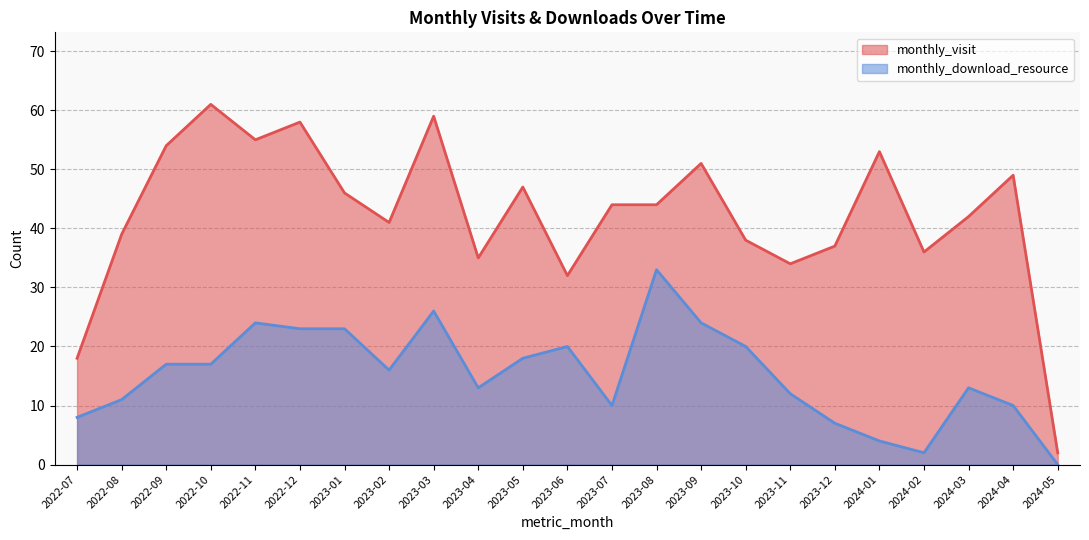

Reading right to left, list all the values displayed in this chart.

monthly_visit: 2	49	42	36	53	37	34	38	51	44	44	32	47	35	59	41	46	58	55	61	54	39	18
monthly_download_resource: 0	10	13	2	4	7	12	20	24	33	10	20	18	13	26	16	23	23	24	17	17	11	8